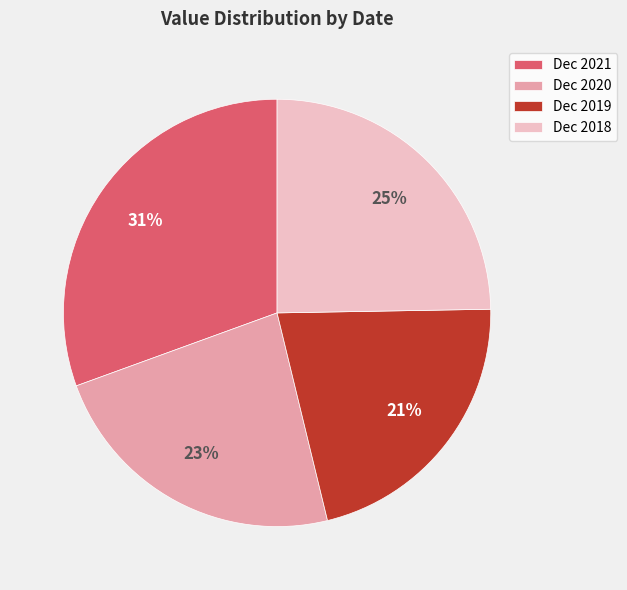

What percentage is the Dec 2020 slice, to the nearest percent?

23%